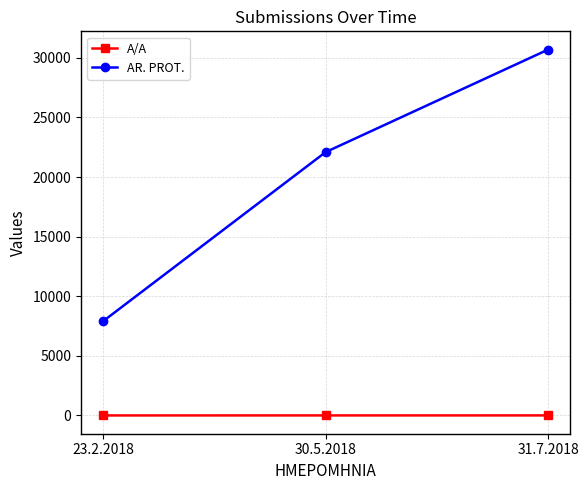

List the series in order of their overall mean, lowest first.

A/A, AR. PROT.